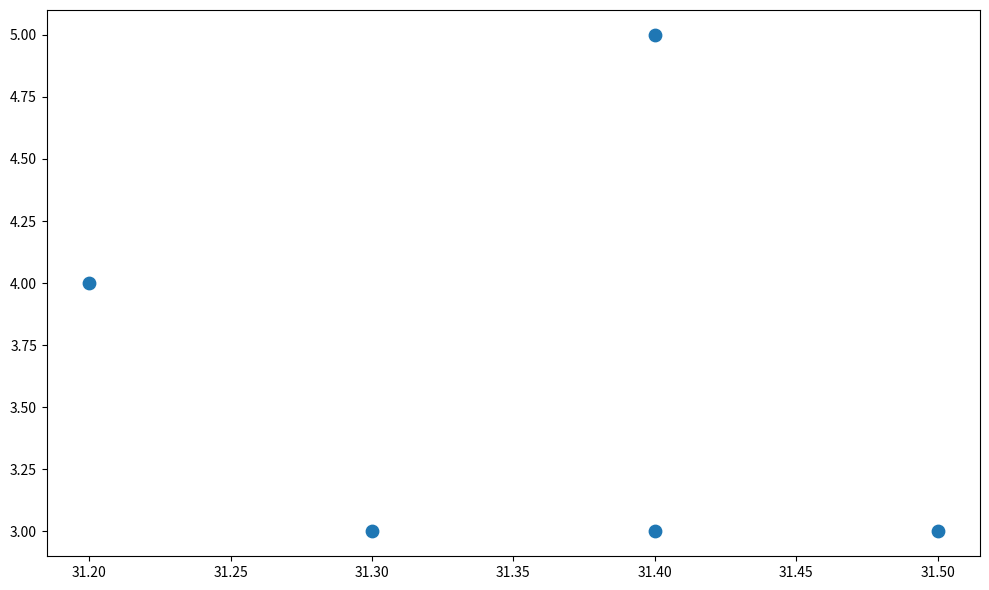

What is the average Y value?

4